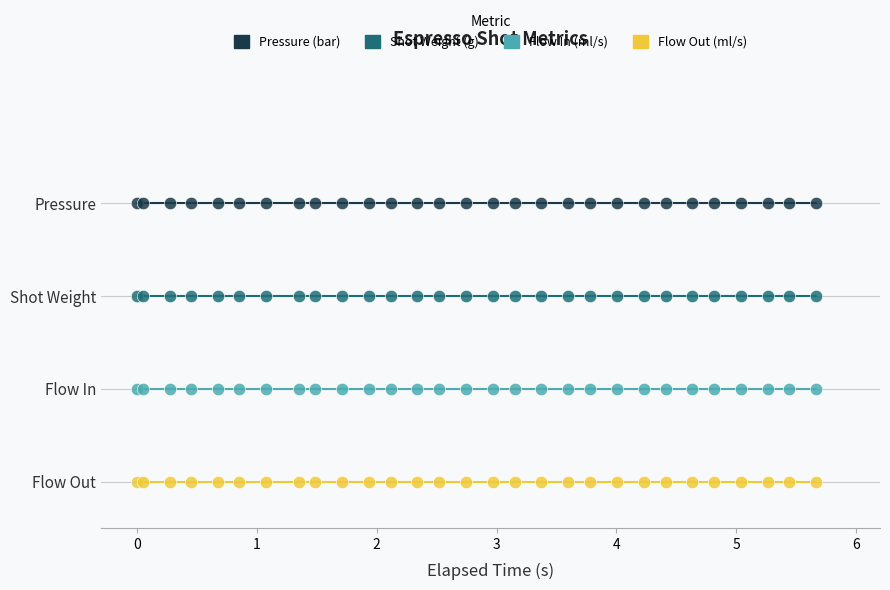

Which series reaches the maximum Y coordinate?

Pressure (bar)